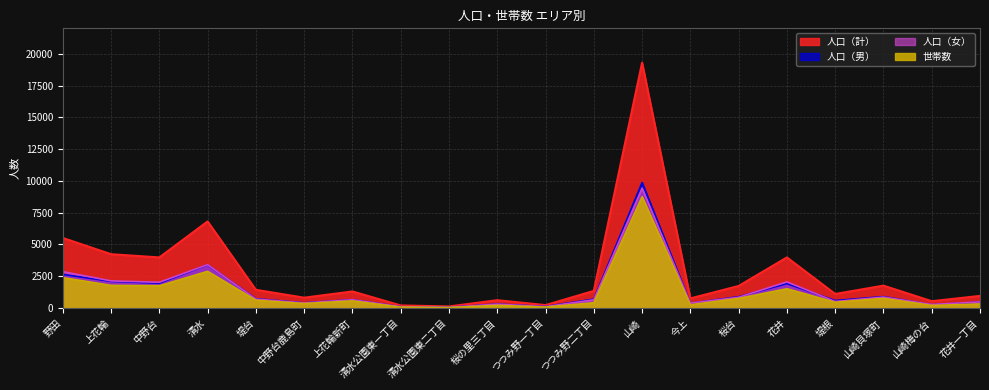

Rank the series at 堤根 from highest to lowest value.

人口（計）, 人口（男）, 人口（女）, 世帯数